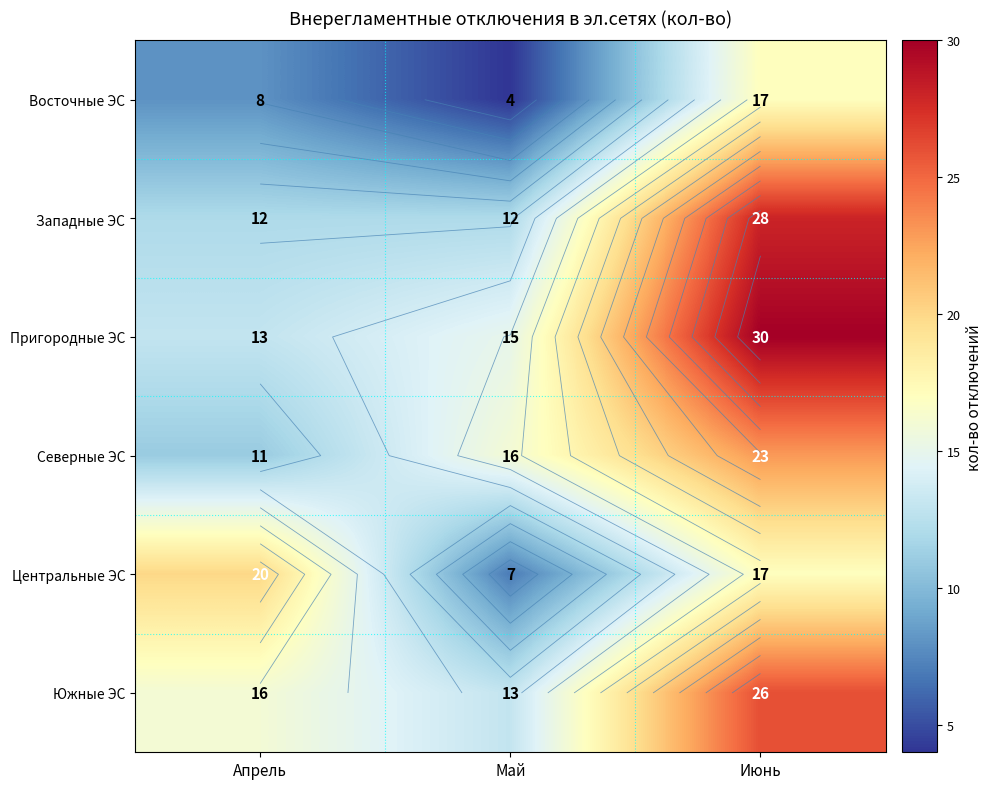

What is the difference between the highest and lowest values at Июнь?

13